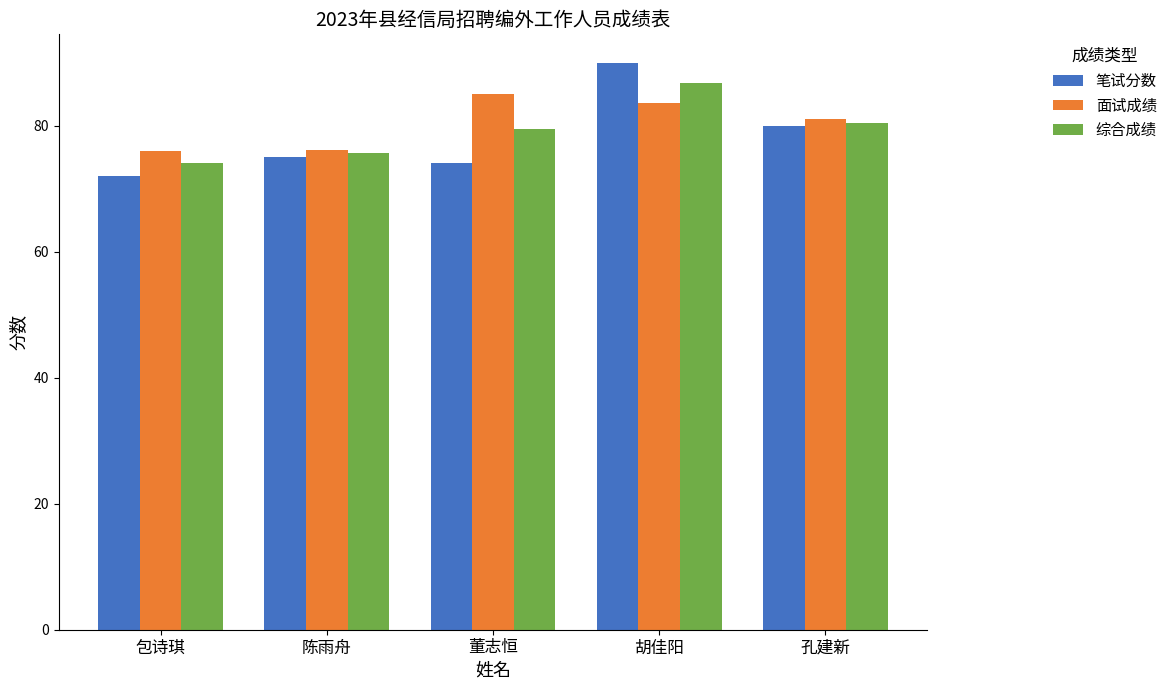

At which label does 面试成绩 first exceed 81?

董志恒